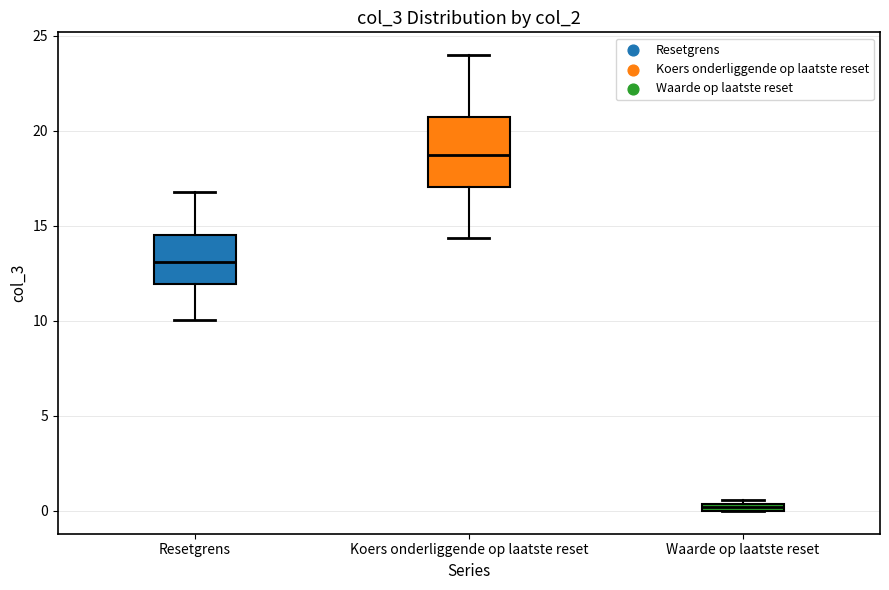

Comparing the boxes themselves (not the whiskers), which one is the tallest?

Koers onderliggende op laatste reset